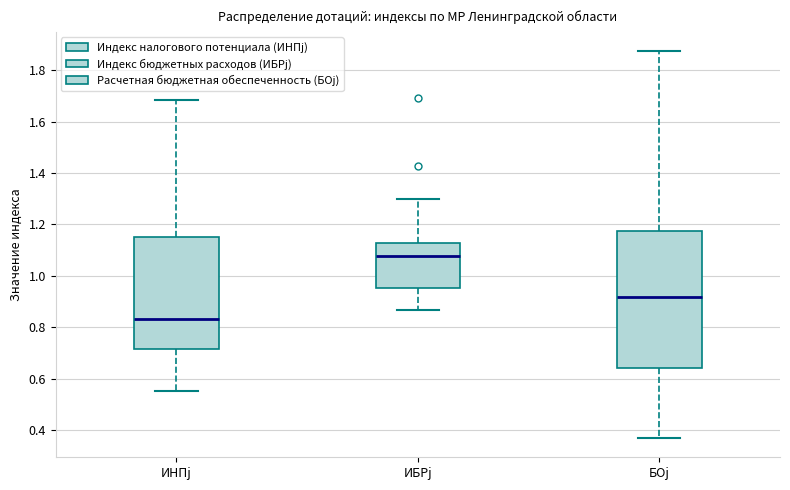

Which box's median line is the highest?

ИБРj